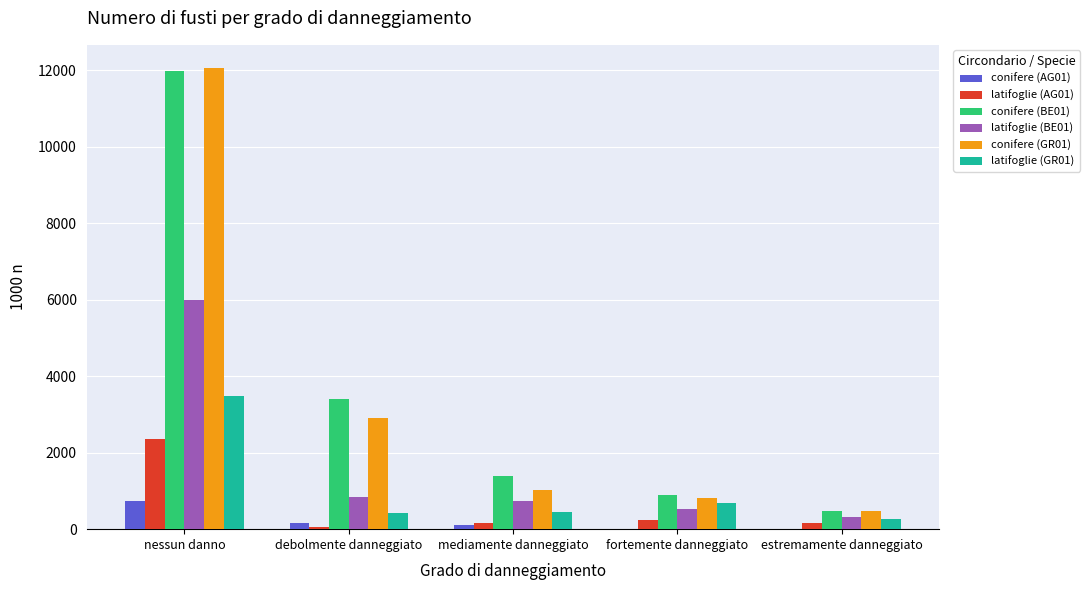

What are all the series names shown in the legend?

conifere (AG01), latifoglie (AG01), conifere (BE01), latifoglie (BE01), conifere (GR01), latifoglie (GR01)